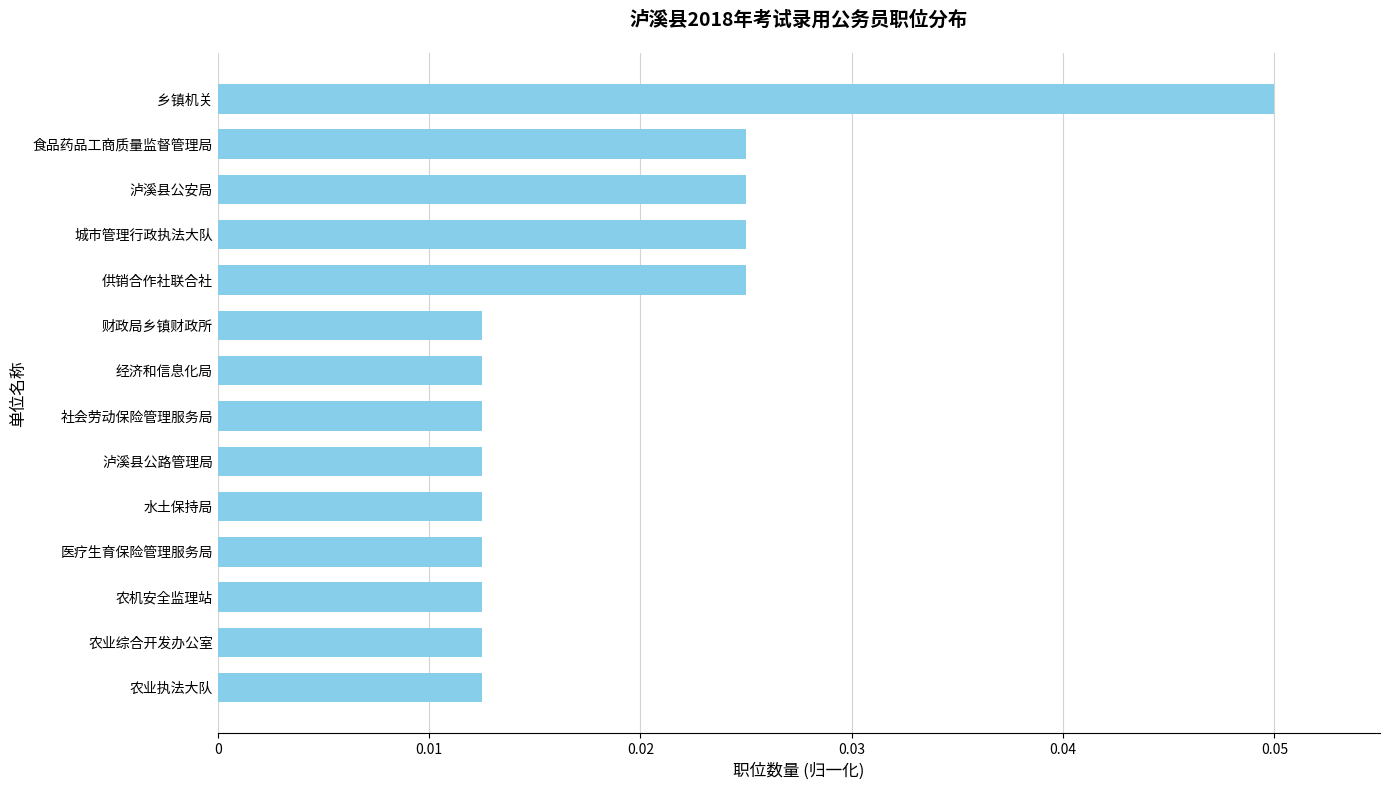

At which category does the chart reach its peak across all series?

乡镇机关